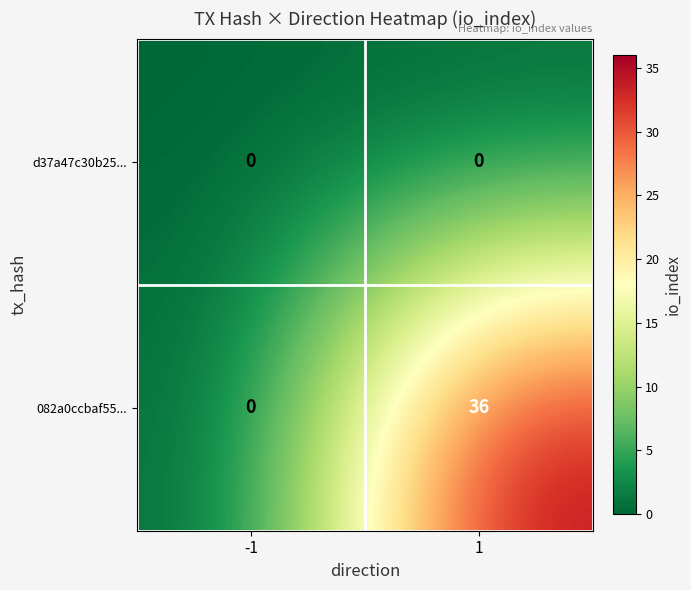

Rank the series by their average value, from highest to lowest.

082a0ccbaf55..., d37a47c30b25...